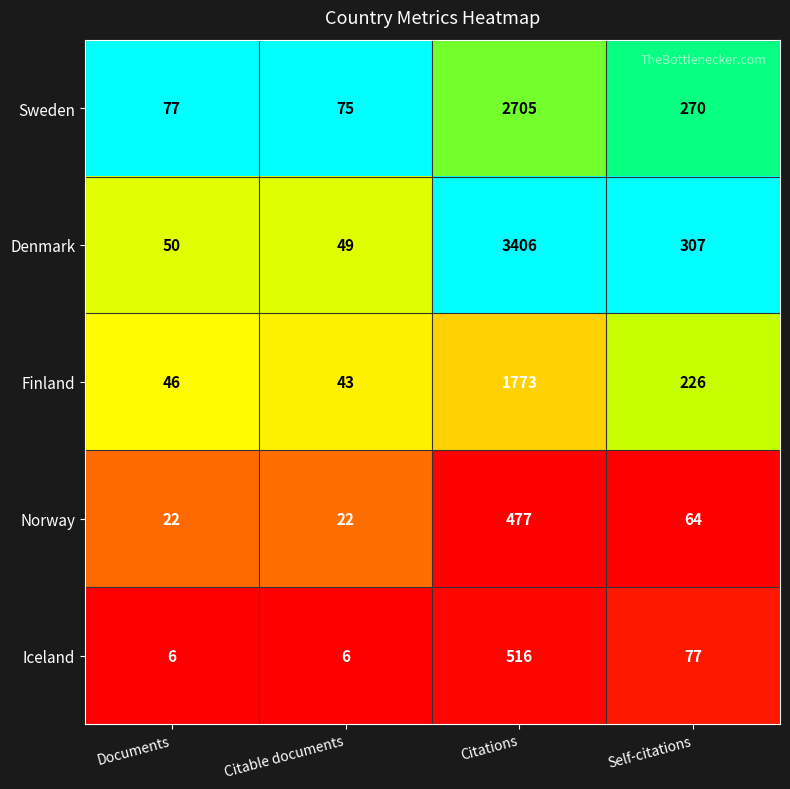

How many data points does each series have?

4